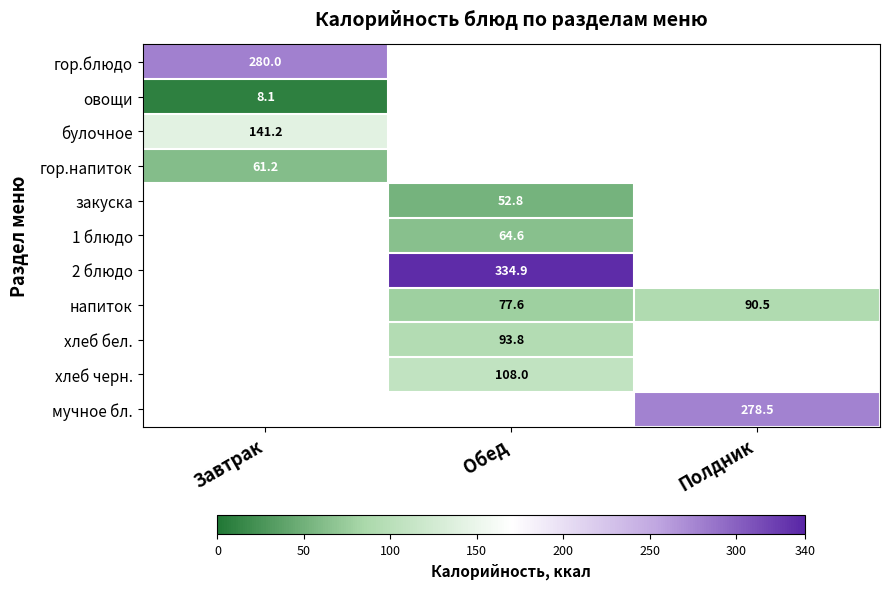

How many categories are shown in the chart?

3